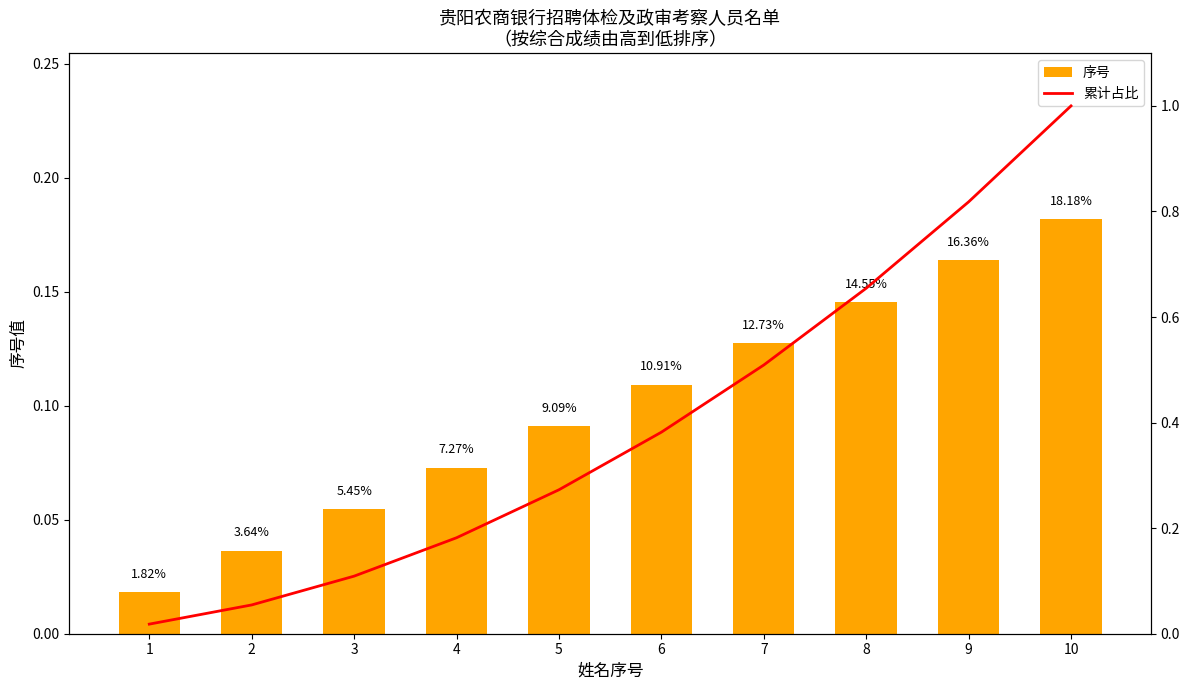

What is the sum of the 序号 values at 5 and 2?

0.1